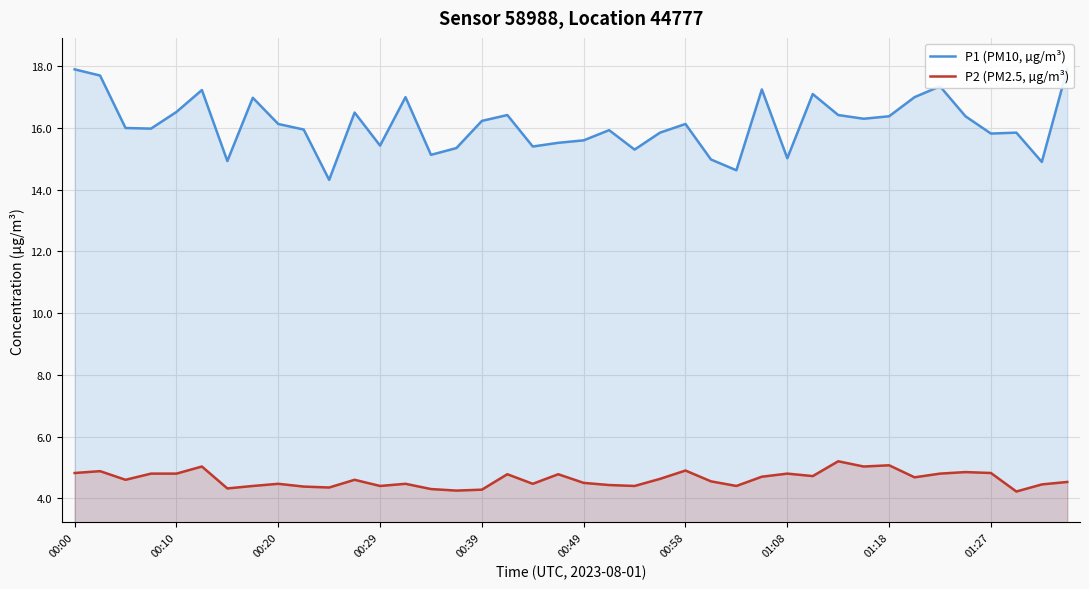

What is the value of the P1 (PM10, µg/m³) point at the 5th from the left?

16.5